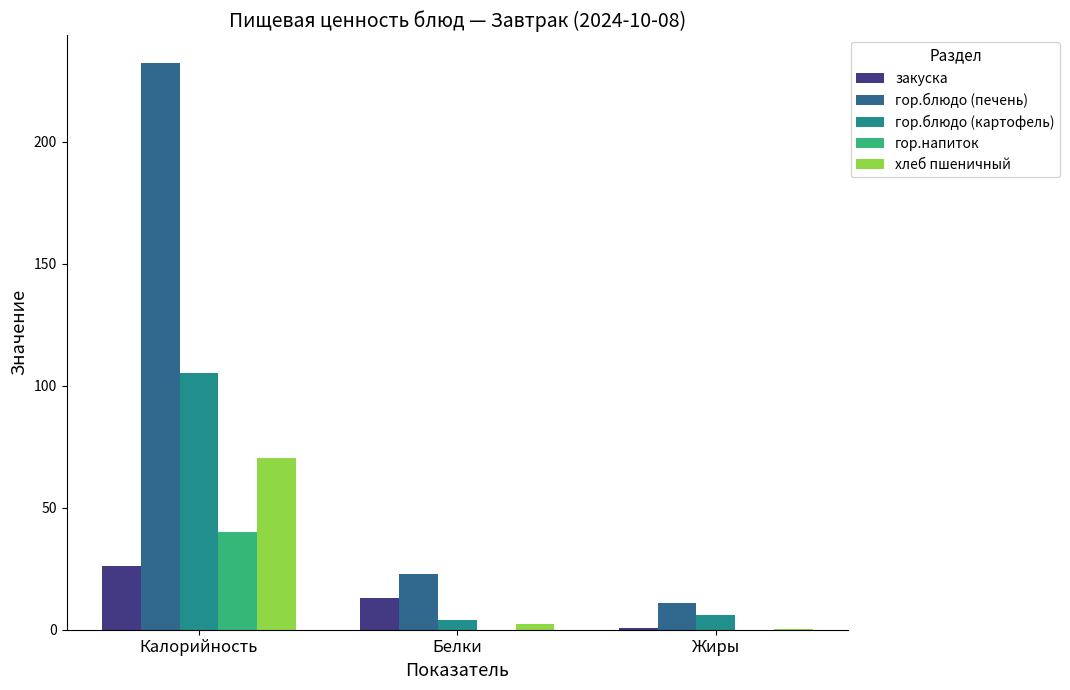

What is the greatest value displayed?

232.0